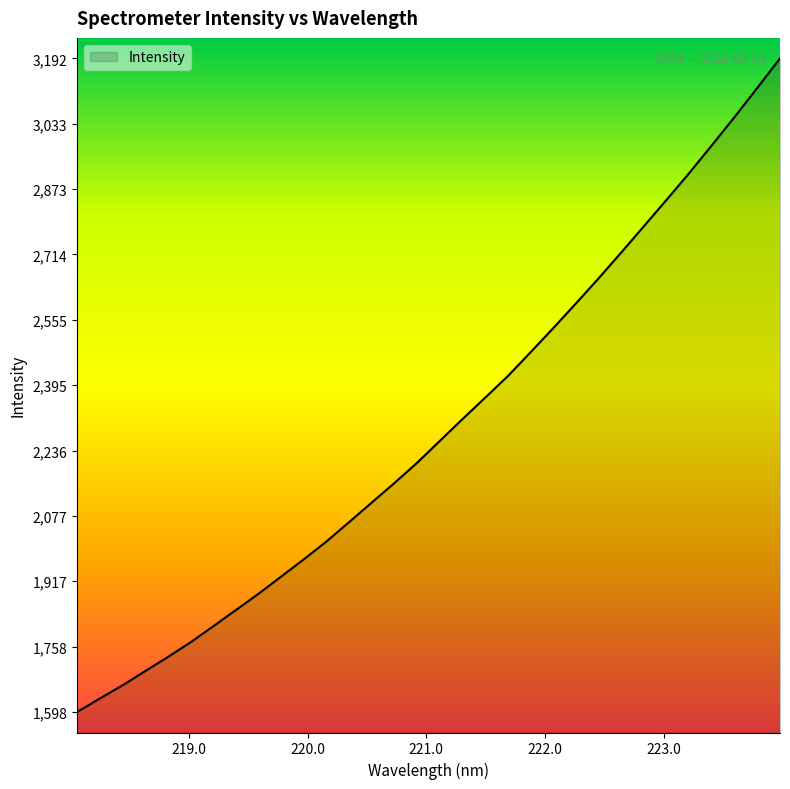

What is the maximum value shown in the chart?

3192.7